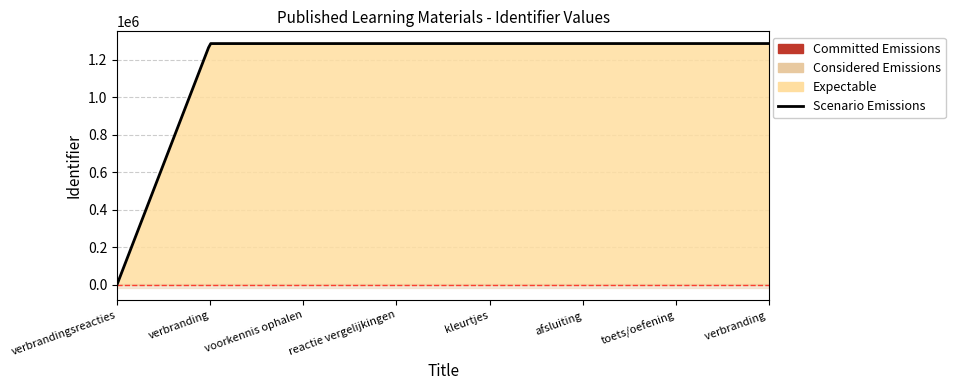

What position from the left is toets/oefening?

7